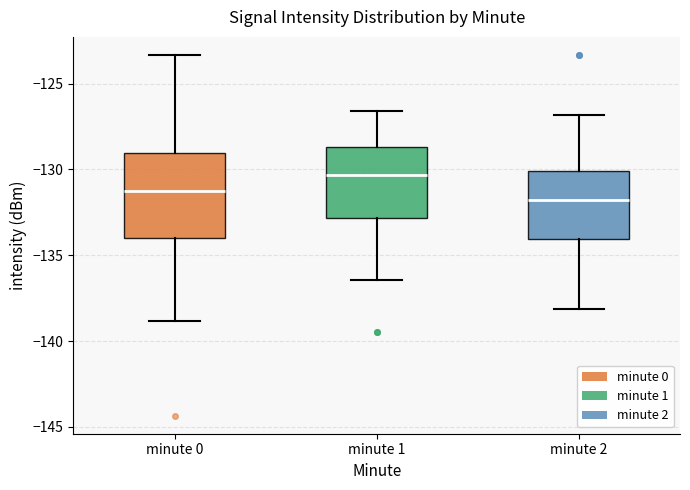

Reading left to right, read every box against the y-axis: the position of its median line, the range the box covers, and the ends of its whiskers. The values are not printed on the chart, so give them approximately, as read against the axis.

minute 0: median -131.5, box -134.0 to -129.0, whiskers -139.0 to -123.5
minute 1: median -130.5, box -133.0 to -128.5, whiskers -136.5 to -126.5
minute 2: median -132.0, box -134.0 to -130.0, whiskers -138.0 to -127.0